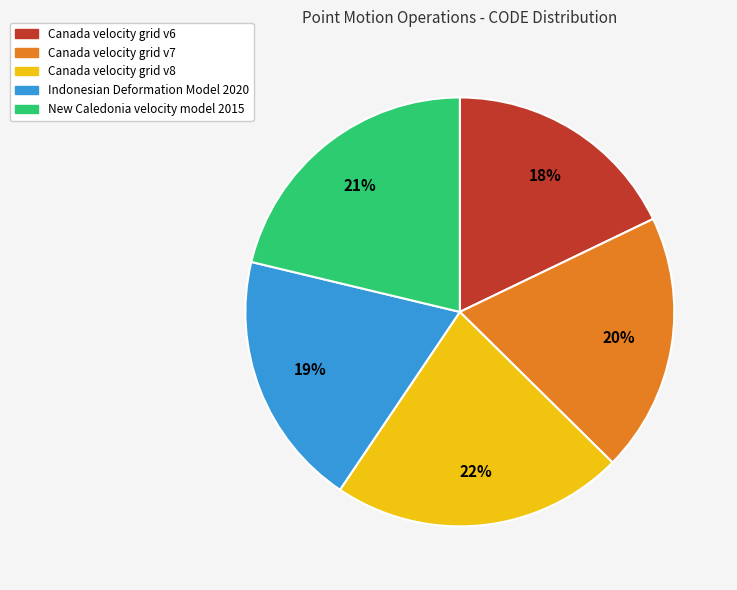

To the nearest percent, what percentage of the pie is Canada velocity grid v7?

20%